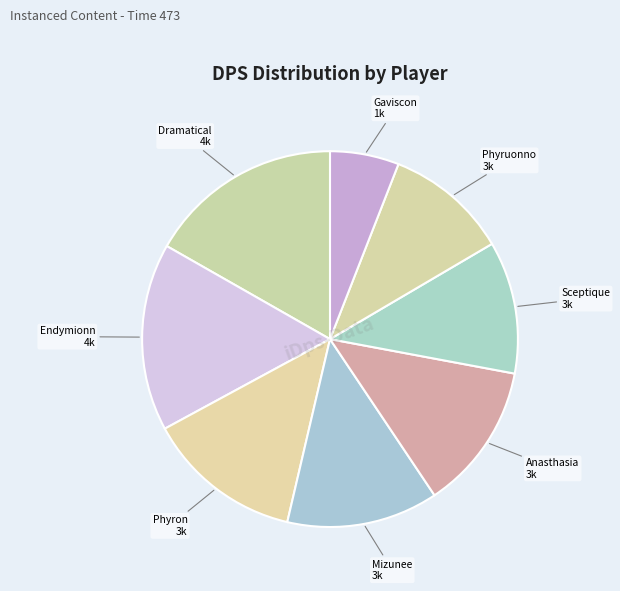

How many segments does this pie chart have?

8